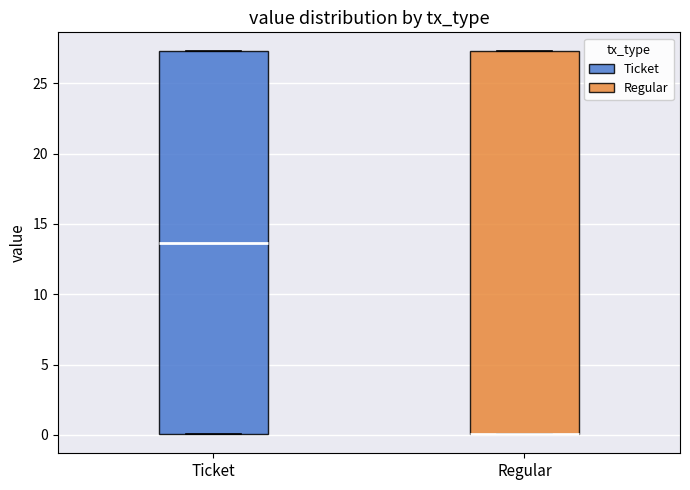

Reading left to right, transcribe this box plot: for each box, give where its median line is, the range the box spans, and where its two whiskers end, as read against the y-axis. The values are not printed on the chart, so give them approximately, as read against the axis.

Ticket: median 13.5, box 0.0 to 27.5, whiskers 0.0 to 27.5
Regular: median 0.0 (drawn on the box's lower edge), box 0.0 to 27.5, whiskers 0.0 to 27.5